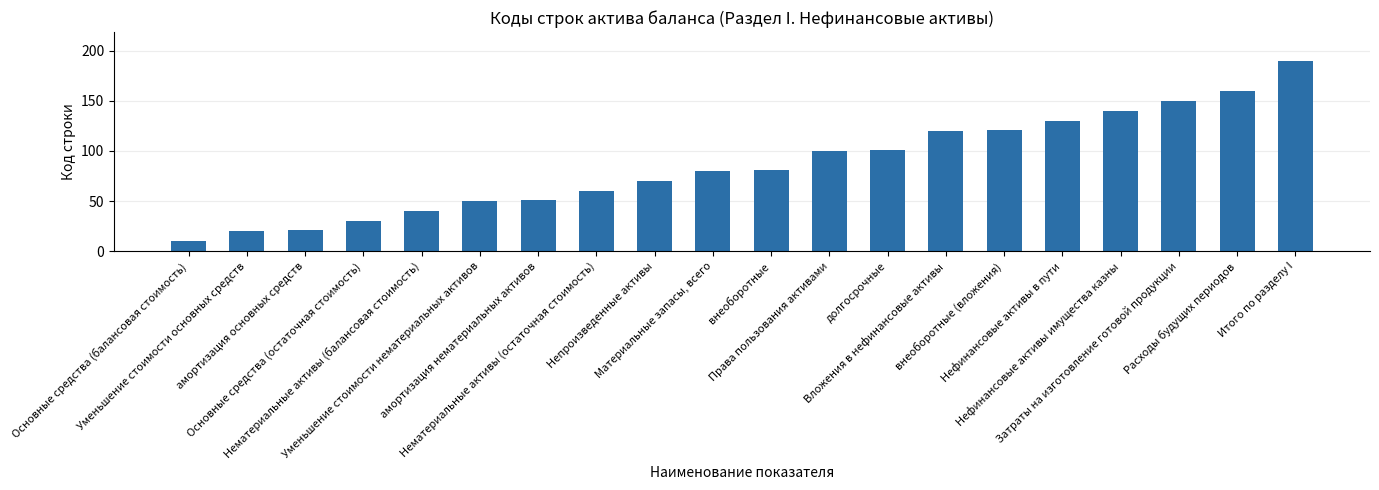

How many values are below 81?

10